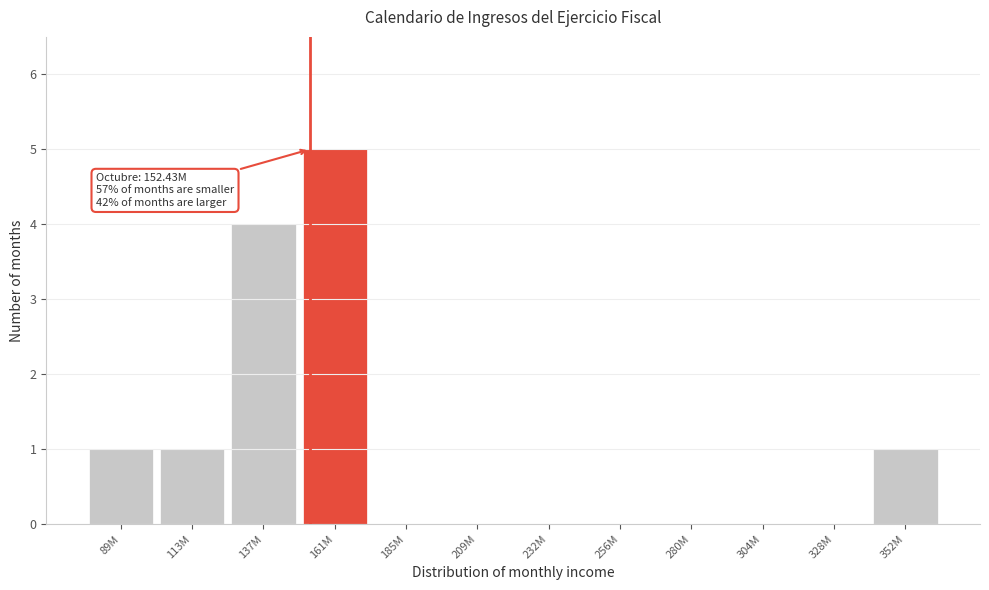

Reading right to left, extract all data points from this chart.

352M=1	328M=0	304M=0	280M=0	256M=0	232M=0	209M=0	185M=0	161M=5	137M=4	113M=1	89M=1